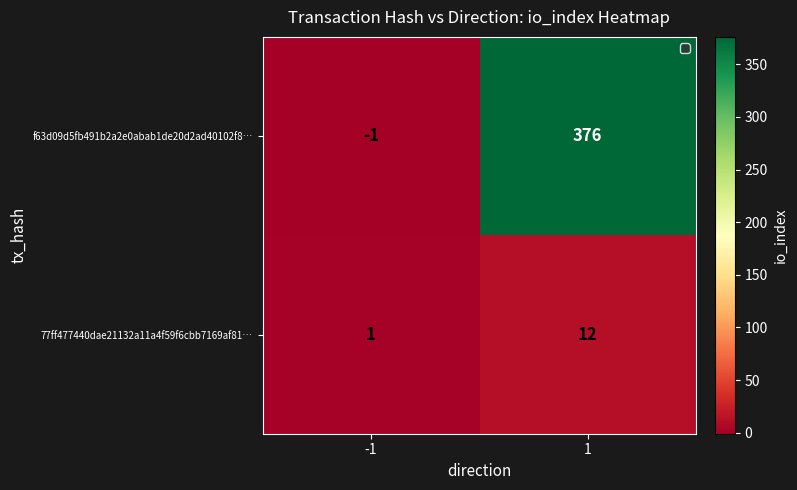

What is the sum of the f63d09d5fb491b2a2e0abab1de20d2ad40102f8… values at -1 and 1?

375